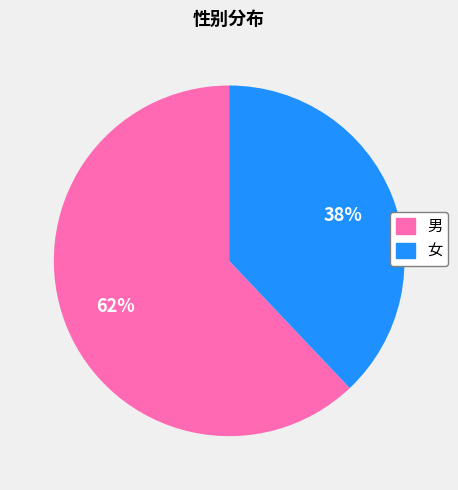

To the nearest percent, what percentage of the pie is 女?

38%